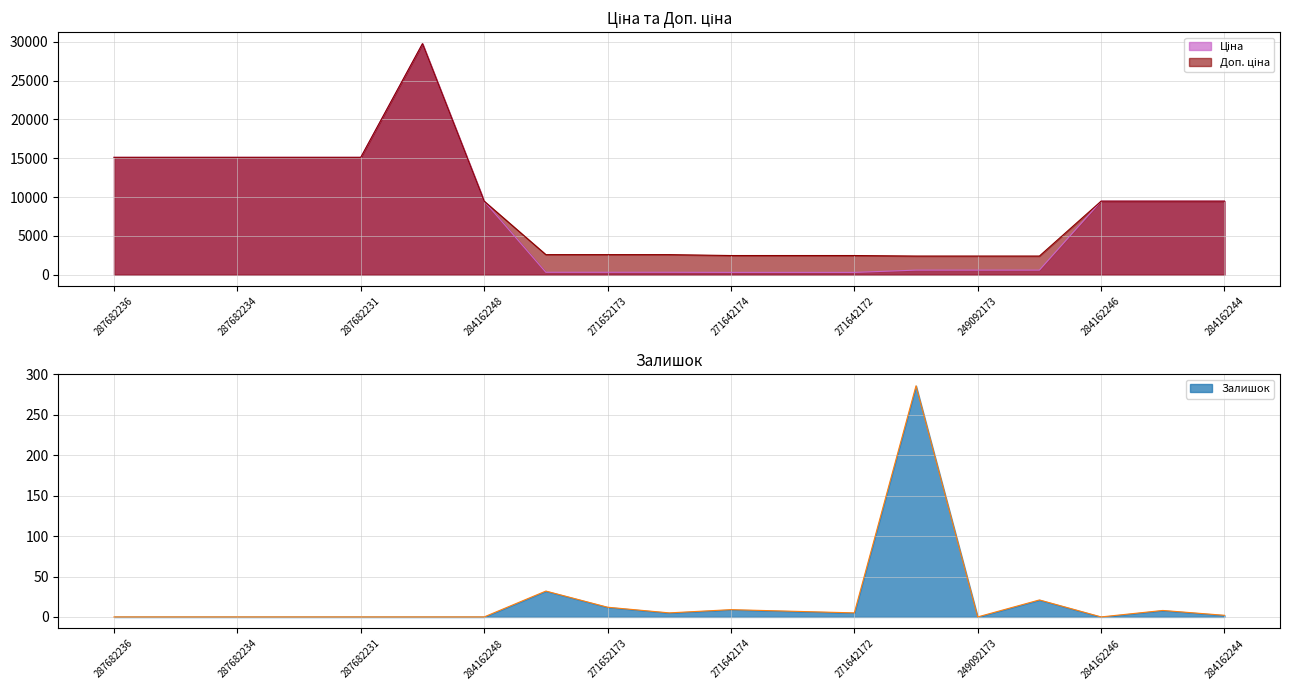

Reading left to right, transcribe all the data shown in this chart.

Ціна: 15120.0	15120.0	15120.0	15120.0	15120.0	29747.2	9480.1	324.8	324.8	324.8	310.3	310.3	310.3	603.7	603.7	603.7	9480.1	9480.1	9480.1
Доп. ціна: 15120.0	15120.0	15120.0	15120.0	15120.0	29747.2	9480.1	2598.3	2598.3	2598.3	2482.4	2482.4	2482.4	2414.8	2414.8	2414.8	9480.1	9480.1	9480.1
Залишок: 0.0	0.0	0.0	0.0	0.0	0.0	0.0	32.0	12.0	5.0	9.0	7.0	5.0	286.0	0.0	21.0	0.0	8.0	2.0